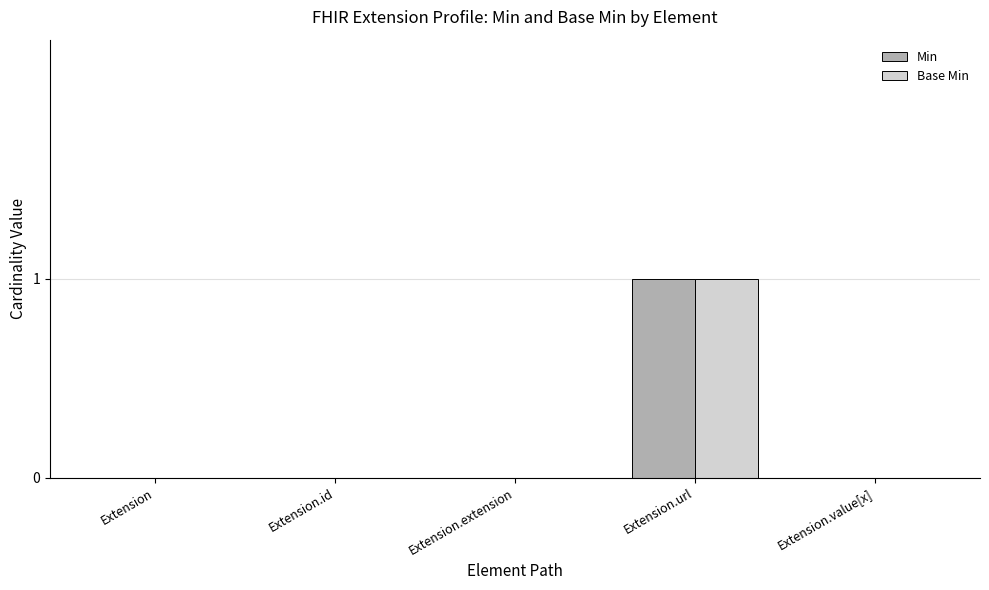

Reading left to right, extract all data points from this chart.

Min: Extension=0	Extension.id=0	Extension.extension=0	Extension.url=1	Extension.value[x]=0
Base Min: Extension=0	Extension.id=0	Extension.extension=0	Extension.url=1	Extension.value[x]=0